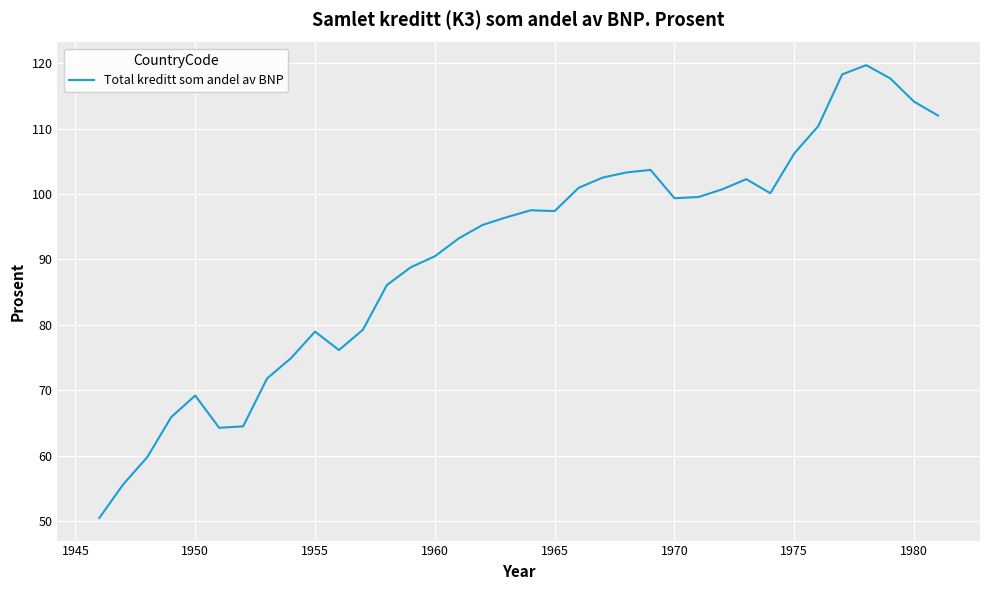

What is the difference between the maximum and minimum values?

69.3